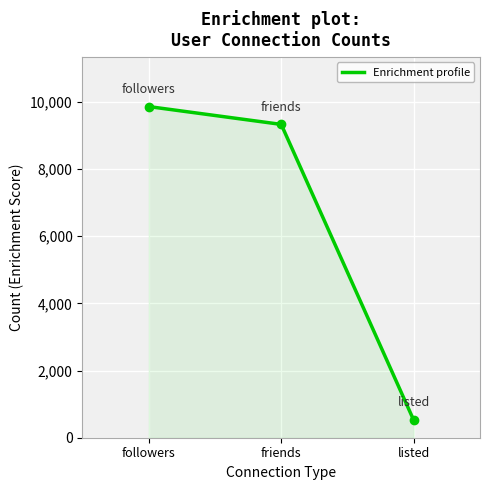

What is the change in value from listed to followers?

+9343